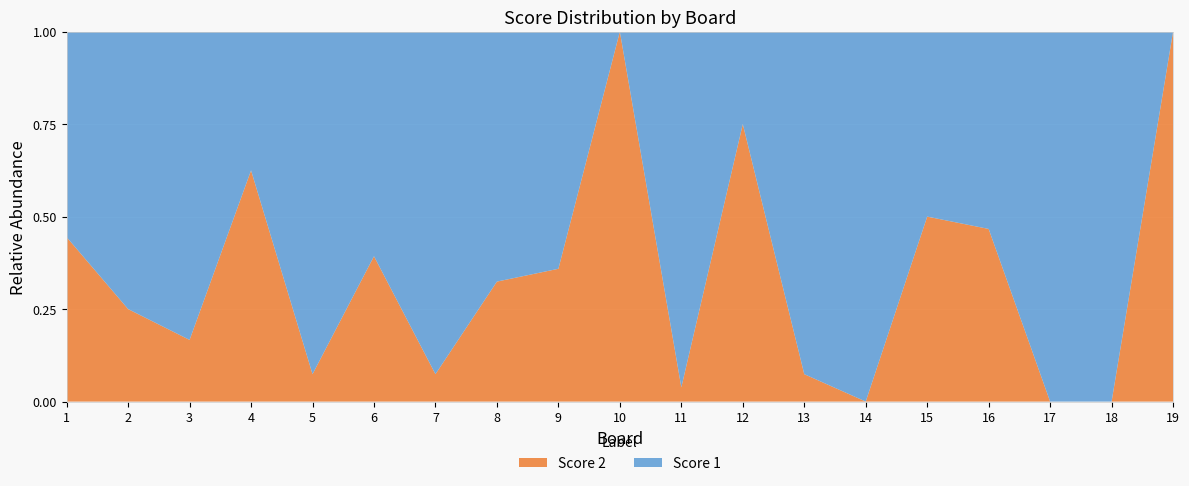

Reading left to right, extract all data points from this chart.

Score 1: 1=25	2=24	3=25	4=12	5=25	6=17	7=25	8=25	9=25	10=0	11=25	12=8	13=25	14=25	15=14	16=8	17=24	18=25	19=0
Score 2: 1=20	2=8	3=5	4=20	5=2	6=11	7=2	8=12	9=14	10=25	11=1	12=24	13=2	14=0	15=14	16=7	17=0	18=0	19=25